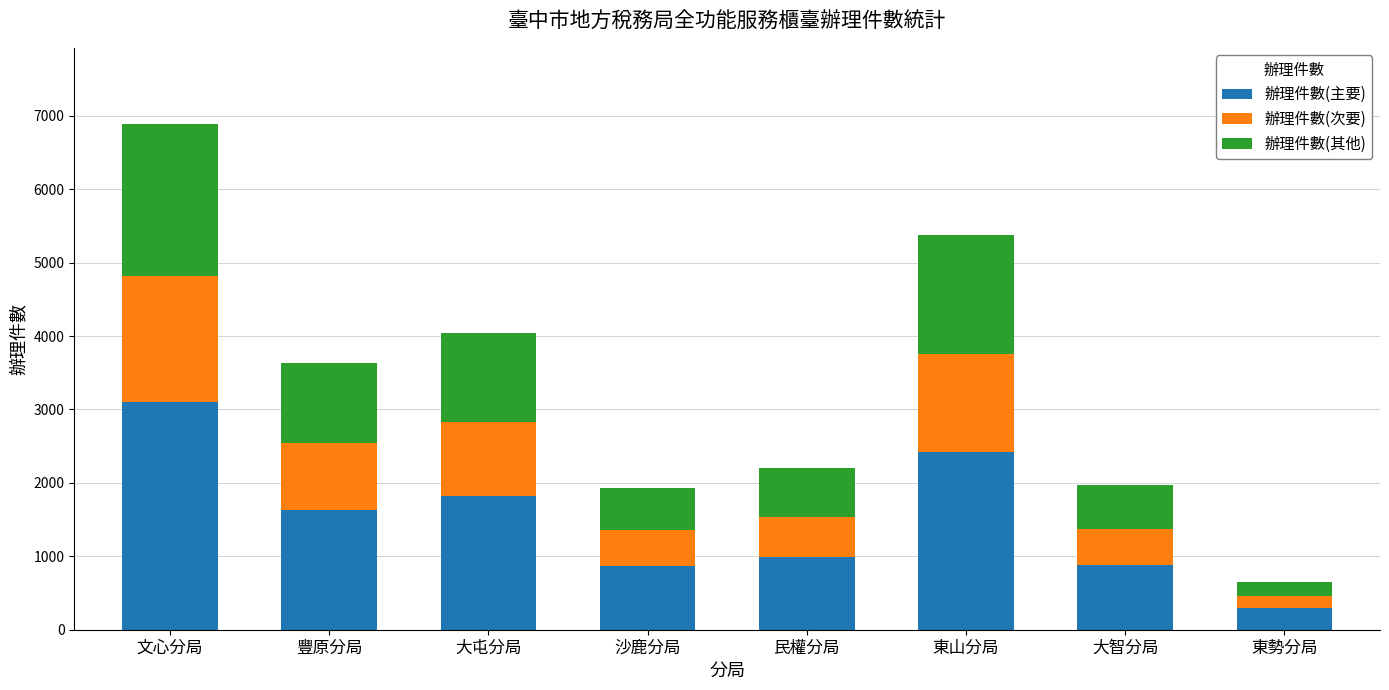

Which category has the highest value in the 辦理件數(主要) series?

文心分局